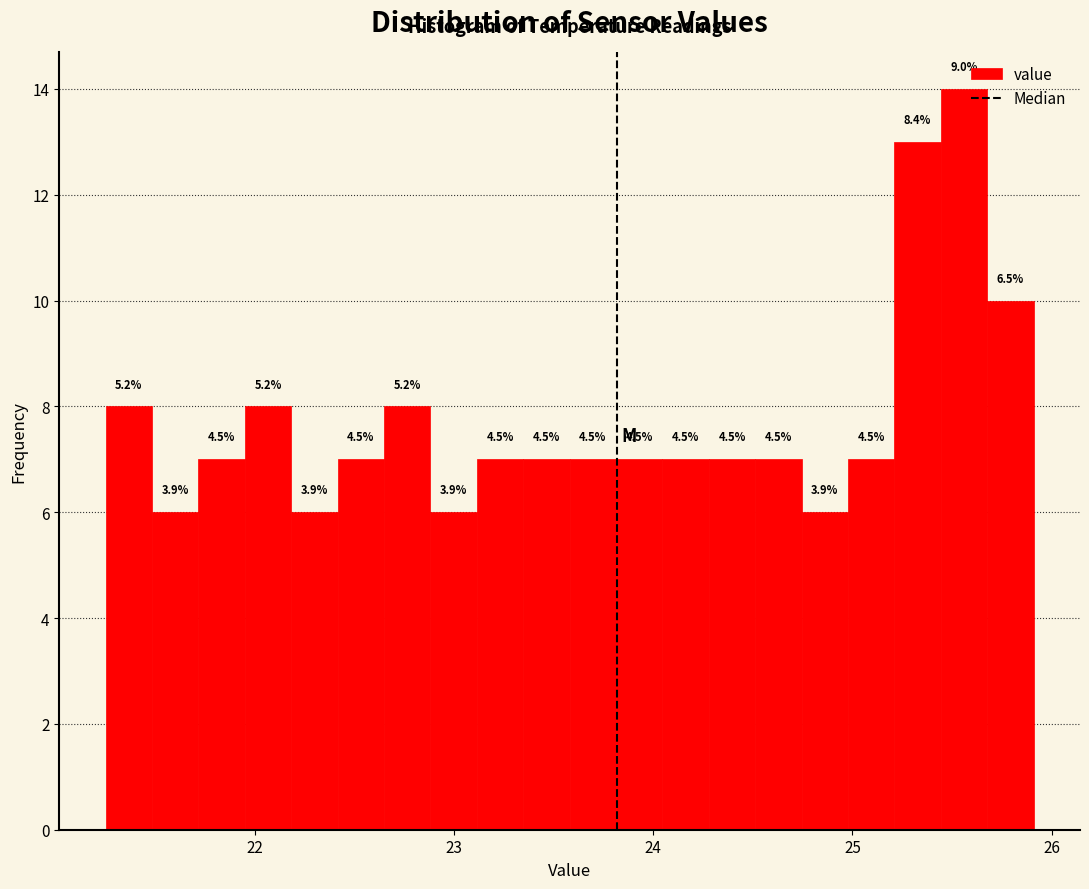

Around what value on the x-axis is the tallest bar? Give the approximate position of its centre, as read against the axis.

25.6